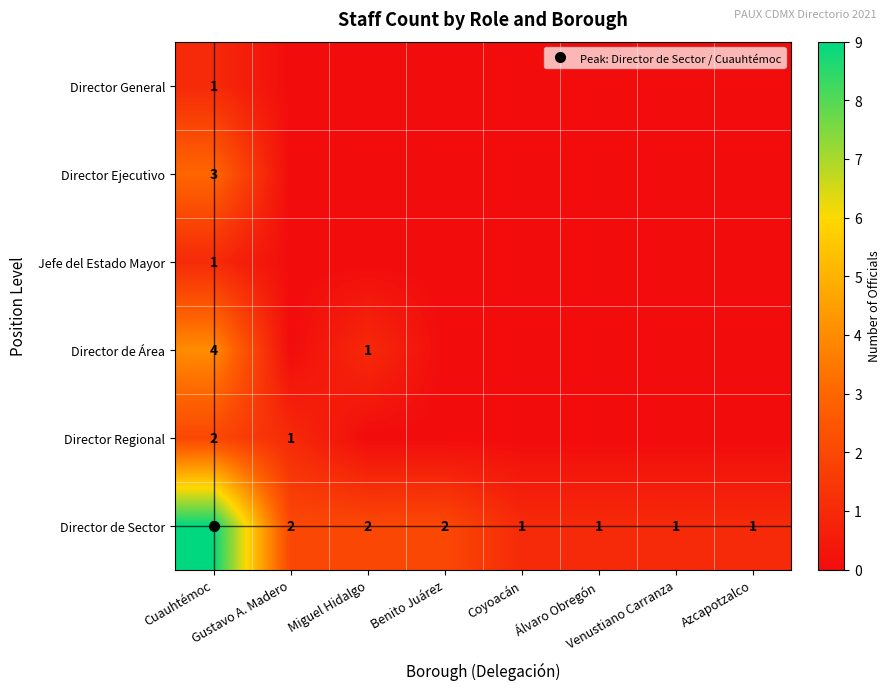

Which category has the highest value in the Director de Sector series?

Cuauhtémoc